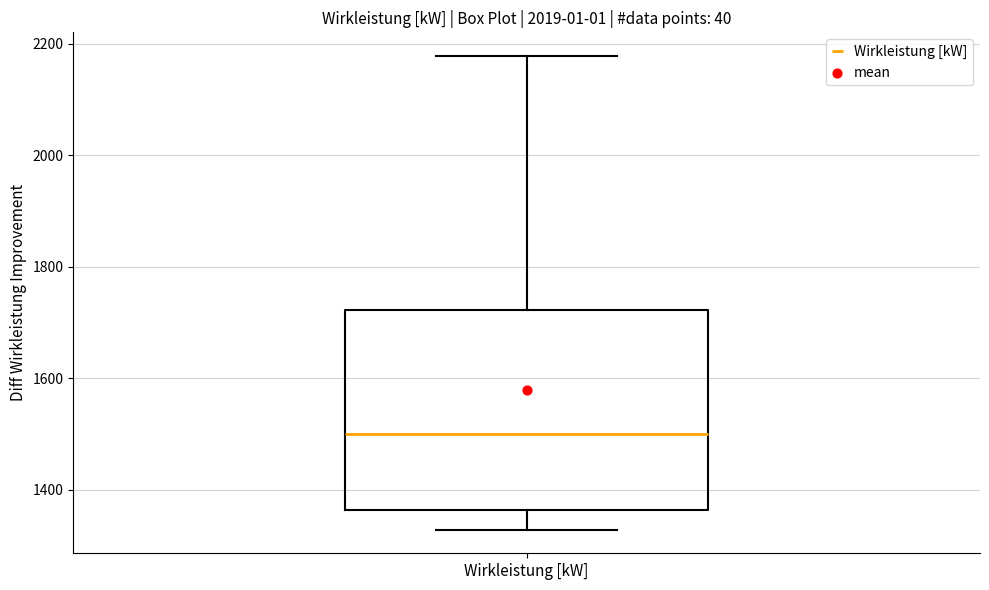

Where does the upper whisker of the box for Wirkleistung [kW] end on the y-axis? The values are not printed on the chart, so give them approximately, as read against the axis.

2180